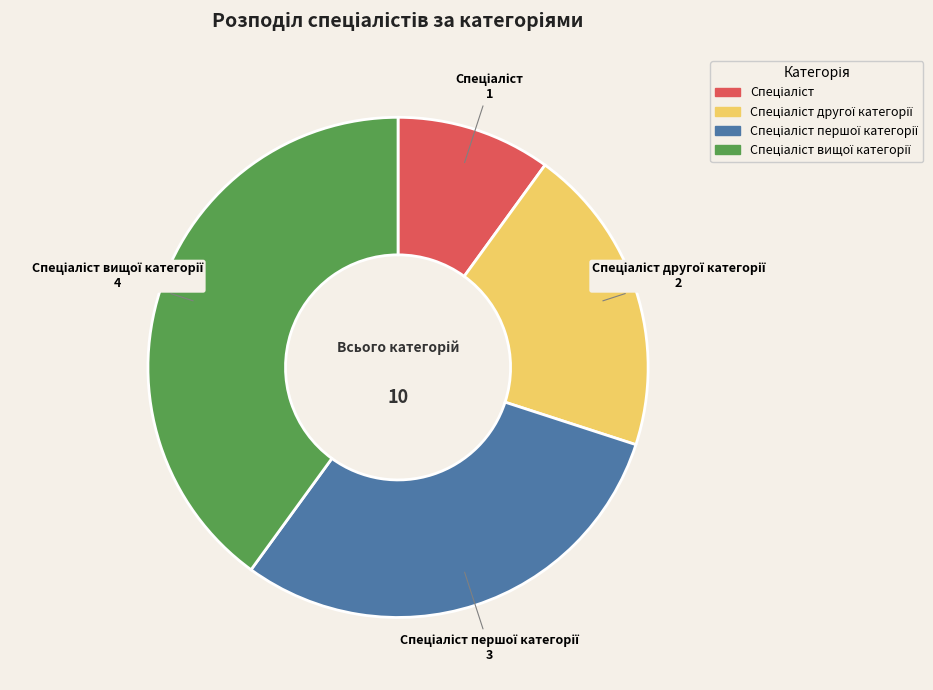

Is there any slice that represents more than half of the pie?

No